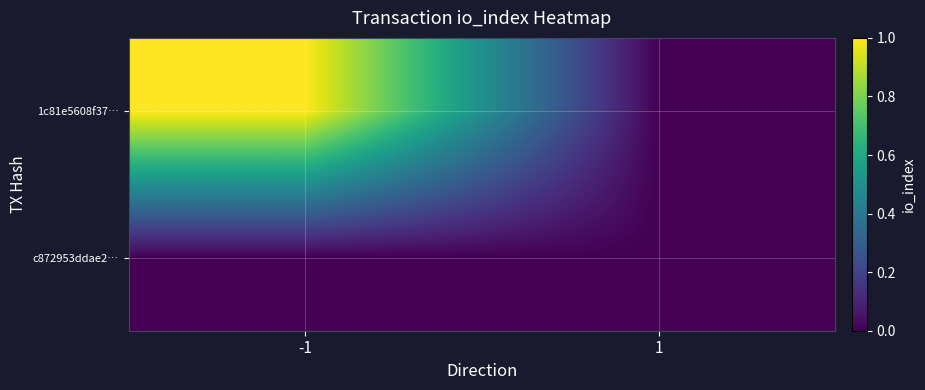

Which label corresponds to the smallest value in the chart?

1